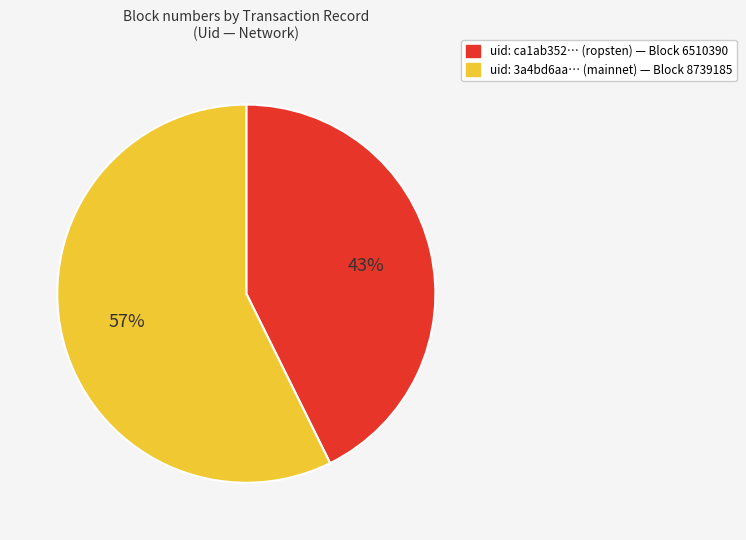

To the nearest percent, what is the average slice percentage?

50%